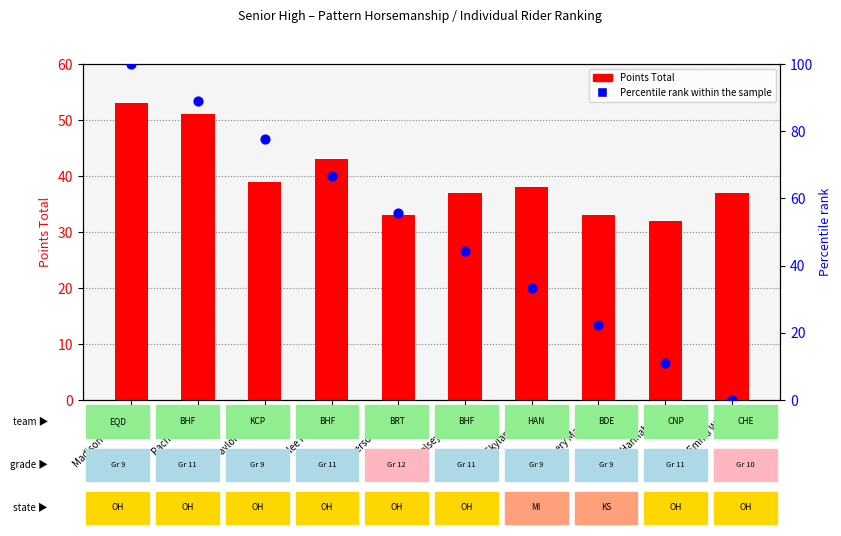

At which category is the sum across all series the highest?

Madison Gordon